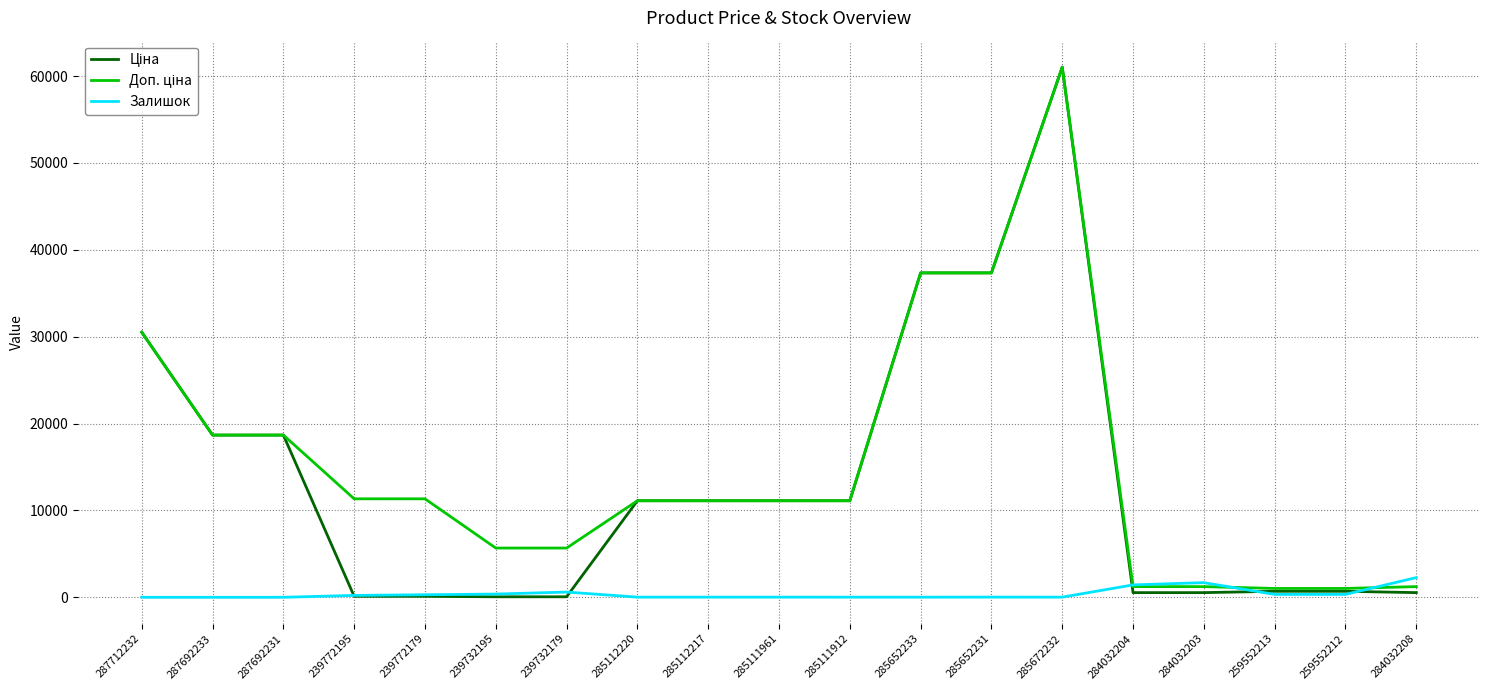

What is the greatest value displayed?

61024.7